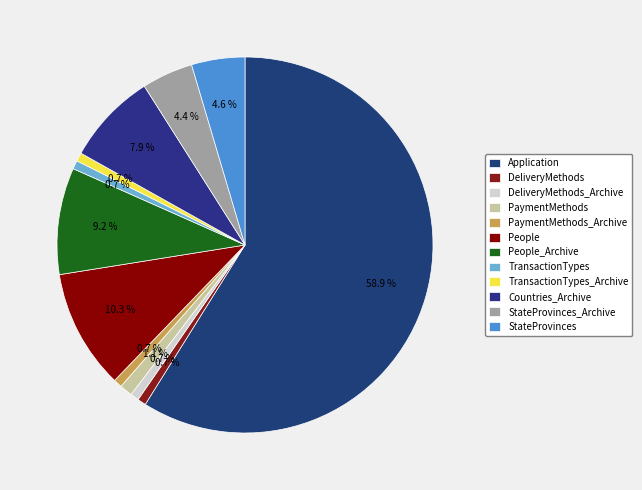

How many slices are in this pie chart?

12